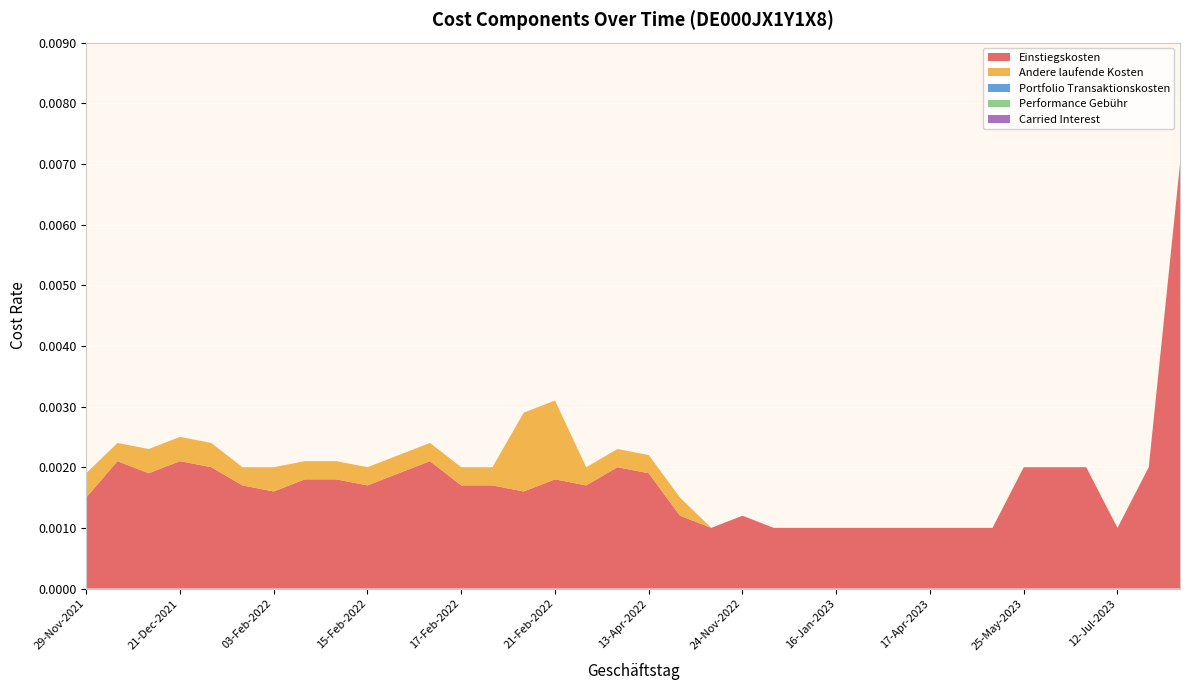

Reading left to right, list all the values displayed in this chart.

Einstiegskosten: 29-Nov-2021=0.0	06-Dec-2021=0.0	07-Dec-2021=0.0	21-Dec-2021=0.0	22-Dec-2021=0.0	24-Jan-2022=0.0	03-Feb-2022=0.0	07-Feb-2022=0.0	08-Feb-2022=0.0	15-Feb-2022=0.0	16-Feb-2022=0.0	16-Feb-2022=0.0	17-Feb-2022=0.0	17-Feb-2022=0.0	18-Feb-2022=0.0	21-Feb-2022=0.0	21-Mar-2022=0.0	12-Apr-2022=0.0	13-Apr-2022=0.0	25-Apr-2022=0.0	23-Nov-2022=0.0	24-Nov-2022=0.0	01-Jan-2023=0.0	13-Jan-2023=0.0	16-Jan-2023=0.0	17-Feb-2023=0.0	20-Feb-2023=0.0	17-Apr-2023=0.0	05-May-2023=0.0	08-May-2023=0.0	25-May-2023=0.0	06-Jun-2023=0.0	13-Jun-2023=0.0	12-Jul-2023=0.0	20-Sep-2023=0.0	11-Mar-2024=0.0
Andere laufende Kosten: 29-Nov-2021=0.0	06-Dec-2021=0.0	07-Dec-2021=0.0	21-Dec-2021=0.0	22-Dec-2021=0.0	24-Jan-2022=0.0	03-Feb-2022=0.0	07-Feb-2022=0.0	08-Feb-2022=0.0	15-Feb-2022=0.0	16-Feb-2022=0.0	16-Feb-2022=0.0	17-Feb-2022=0.0	17-Feb-2022=0.0	18-Feb-2022=0.0	21-Feb-2022=0.0	21-Mar-2022=0.0	12-Apr-2022=0.0	13-Apr-2022=0.0	25-Apr-2022=0.0	23-Nov-2022=0.0	24-Nov-2022=0.0	01-Jan-2023=0.0	13-Jan-2023=0.0	16-Jan-2023=0.0	17-Feb-2023=0.0	20-Feb-2023=0.0	17-Apr-2023=0.0	05-May-2023=0.0	08-May-2023=0.0	25-May-2023=0.0	06-Jun-2023=0.0	13-Jun-2023=0.0	12-Jul-2023=0.0	20-Sep-2023=0.0	11-Mar-2024=0.0
Portfolio Transaktionskosten: 29-Nov-2021=0.0	06-Dec-2021=0.0	07-Dec-2021=0.0	21-Dec-2021=0.0	22-Dec-2021=0.0	24-Jan-2022=0.0	03-Feb-2022=0.0	07-Feb-2022=0.0	08-Feb-2022=0.0	15-Feb-2022=0.0	16-Feb-2022=0.0	16-Feb-2022=0.0	17-Feb-2022=0.0	17-Feb-2022=0.0	18-Feb-2022=0.0	21-Feb-2022=0.0	21-Mar-2022=0.0	12-Apr-2022=0.0	13-Apr-2022=0.0	25-Apr-2022=0.0	23-Nov-2022=0.0	24-Nov-2022=0.0	01-Jan-2023=0.0	13-Jan-2023=0.0	16-Jan-2023=0.0	17-Feb-2023=0.0	20-Feb-2023=0.0	17-Apr-2023=0.0	05-May-2023=0.0	08-May-2023=0.0	25-May-2023=0.0	06-Jun-2023=0.0	13-Jun-2023=0.0	12-Jul-2023=0.0	20-Sep-2023=0.0	11-Mar-2024=0.0
Performance Gebühr: 29-Nov-2021=0.0	06-Dec-2021=0.0	07-Dec-2021=0.0	21-Dec-2021=0.0	22-Dec-2021=0.0	24-Jan-2022=0.0	03-Feb-2022=0.0	07-Feb-2022=0.0	08-Feb-2022=0.0	15-Feb-2022=0.0	16-Feb-2022=0.0	16-Feb-2022=0.0	17-Feb-2022=0.0	17-Feb-2022=0.0	18-Feb-2022=0.0	21-Feb-2022=0.0	21-Mar-2022=0.0	12-Apr-2022=0.0	13-Apr-2022=0.0	25-Apr-2022=0.0	23-Nov-2022=0.0	24-Nov-2022=0.0	01-Jan-2023=0.0	13-Jan-2023=0.0	16-Jan-2023=0.0	17-Feb-2023=0.0	20-Feb-2023=0.0	17-Apr-2023=0.0	05-May-2023=0.0	08-May-2023=0.0	25-May-2023=0.0	06-Jun-2023=0.0	13-Jun-2023=0.0	12-Jul-2023=0.0	20-Sep-2023=0.0	11-Mar-2024=0.0
Carried Interest: 29-Nov-2021=0.0	06-Dec-2021=0.0	07-Dec-2021=0.0	21-Dec-2021=0.0	22-Dec-2021=0.0	24-Jan-2022=0.0	03-Feb-2022=0.0	07-Feb-2022=0.0	08-Feb-2022=0.0	15-Feb-2022=0.0	16-Feb-2022=0.0	16-Feb-2022=0.0	17-Feb-2022=0.0	17-Feb-2022=0.0	18-Feb-2022=0.0	21-Feb-2022=0.0	21-Mar-2022=0.0	12-Apr-2022=0.0	13-Apr-2022=0.0	25-Apr-2022=0.0	23-Nov-2022=0.0	24-Nov-2022=0.0	01-Jan-2023=0.0	13-Jan-2023=0.0	16-Jan-2023=0.0	17-Feb-2023=0.0	20-Feb-2023=0.0	17-Apr-2023=0.0	05-May-2023=0.0	08-May-2023=0.0	25-May-2023=0.0	06-Jun-2023=0.0	13-Jun-2023=0.0	12-Jul-2023=0.0	20-Sep-2023=0.0	11-Mar-2024=0.0